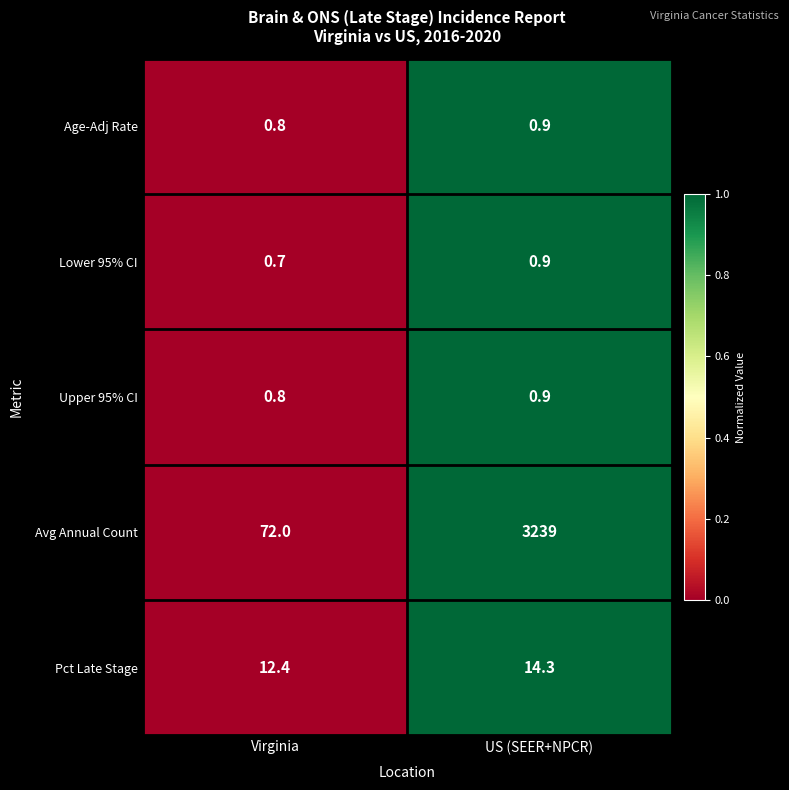

What is the total value across all series at US (SEER+NPCR)?

3256.0